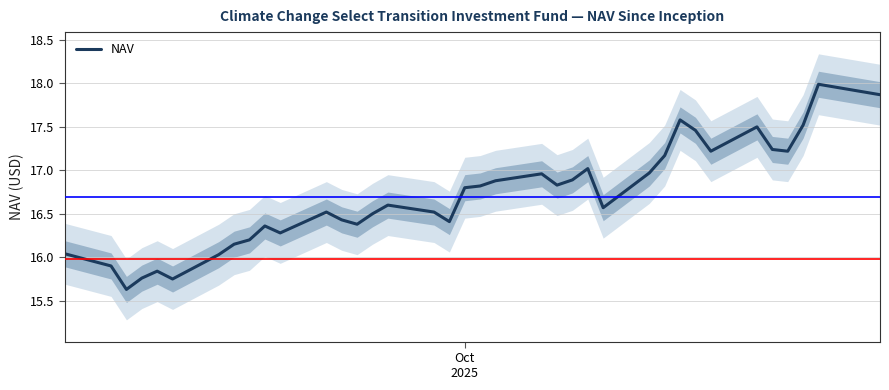

What is the maximum value for NAV?

18.0